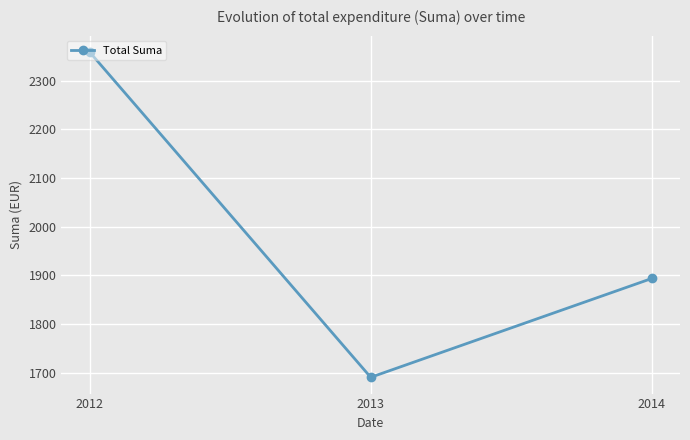

Does the chart have visible grid lines?

Yes